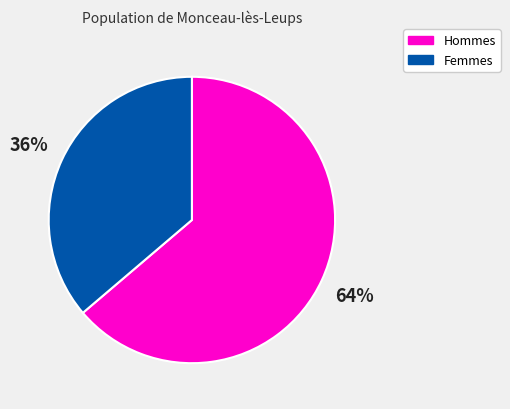

Between Femmes and Hommes, which is larger?

Hommes